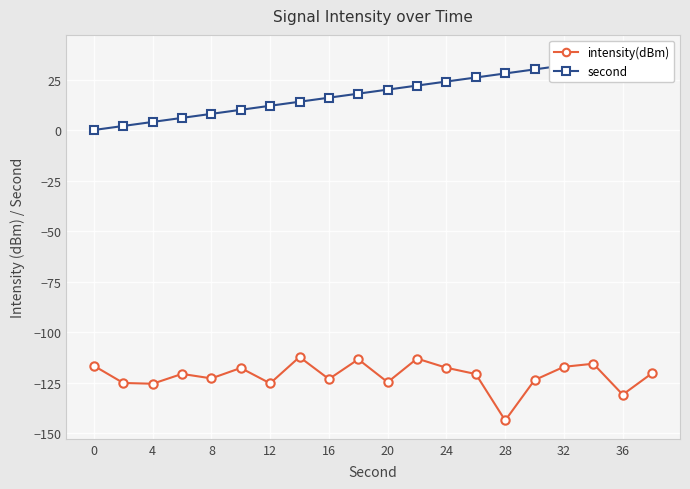

The value of intensity(dBm) at 36 is -170.8. True or false?

False